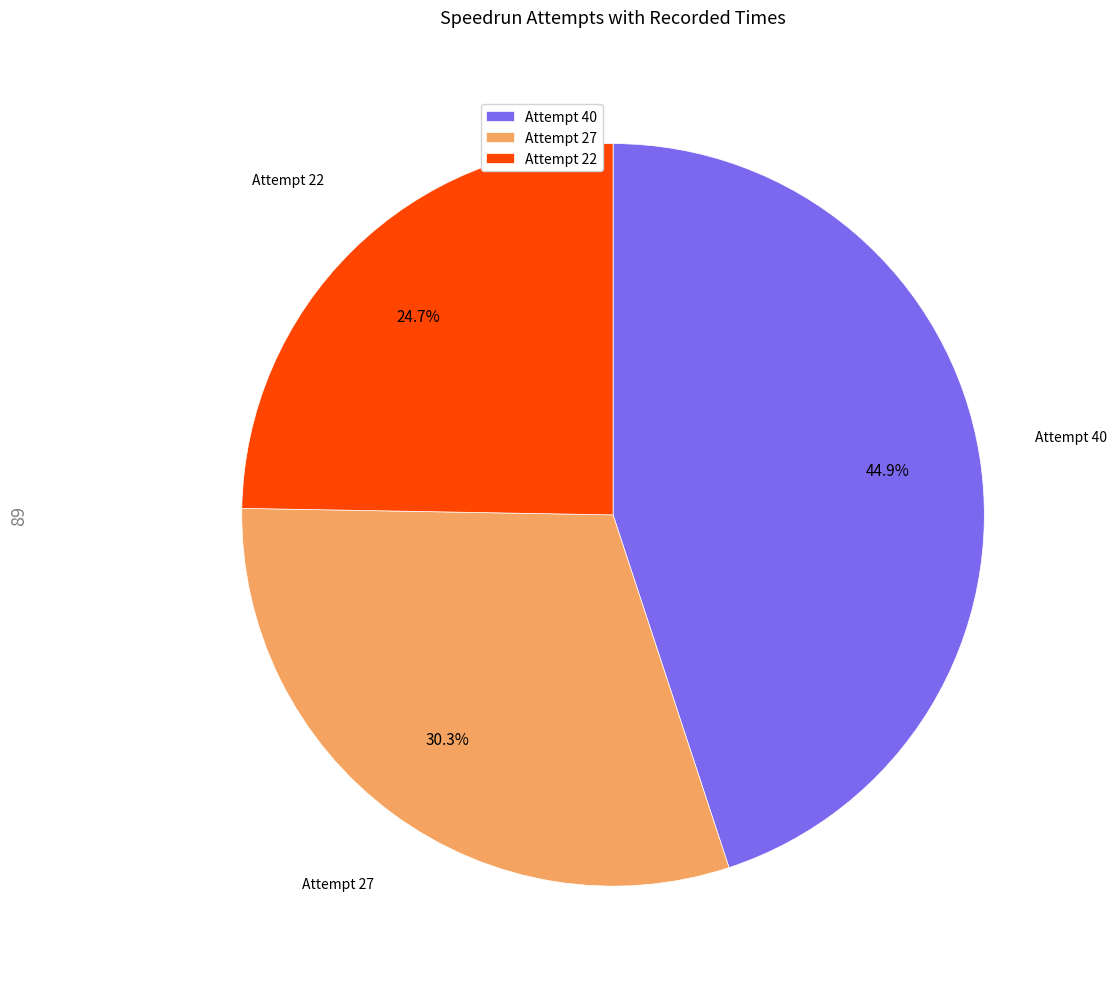

Rank the categories by value from lowest to highest.

Attempt 22, Attempt 27, Attempt 40